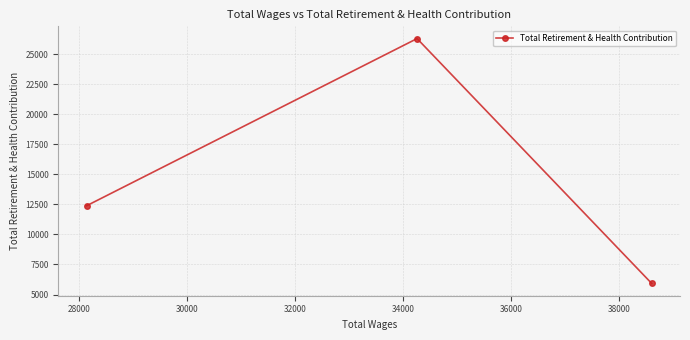

What is the value of the 2nd point from the left?

26293